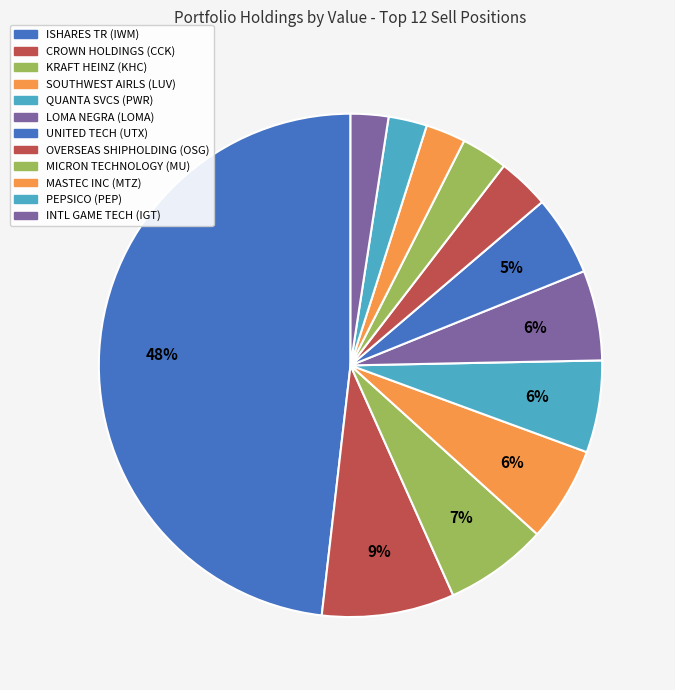

To the nearest percent, what is the difference between the largest and smallest slice percentages?

46%